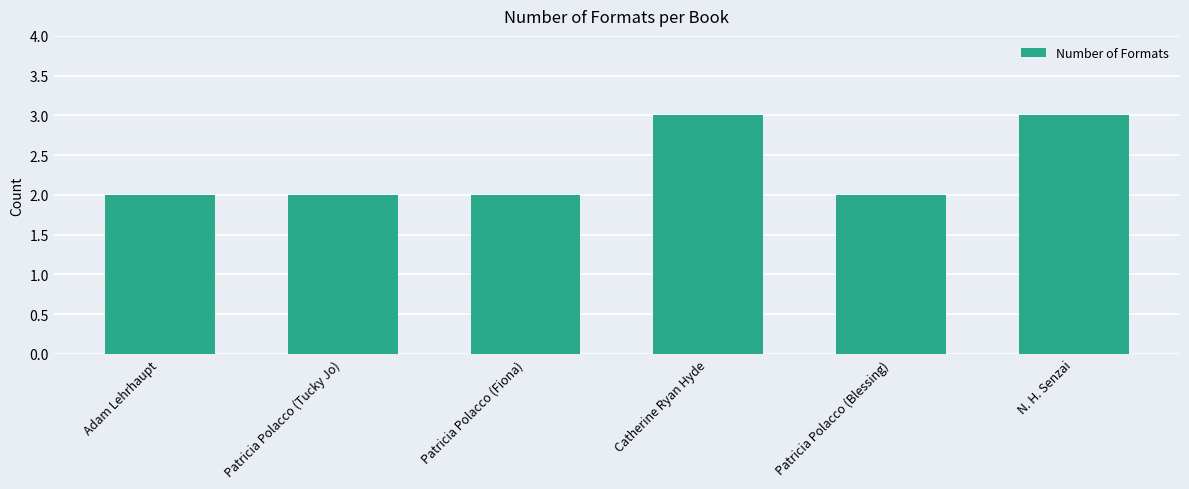

What is the ratio of the value at Catherine Ryan Hyde to the value at Patricia Polacco (Tucky Jo)?

1.5